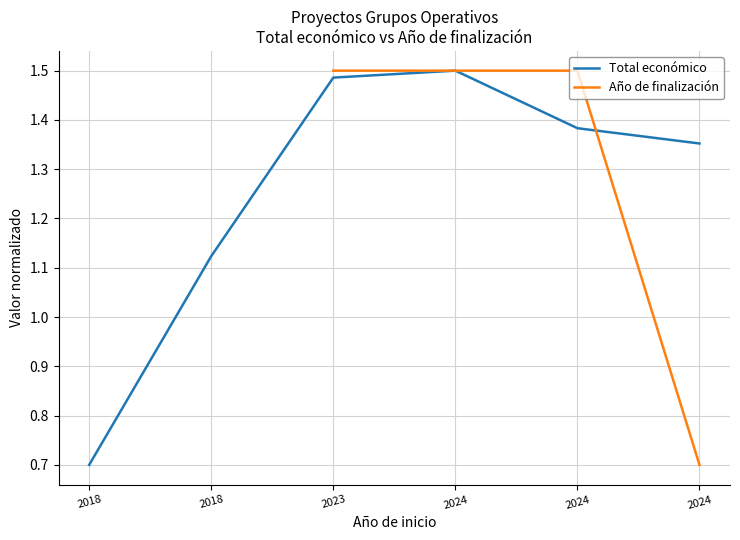

Which series has the widest spread of values?

Total económico